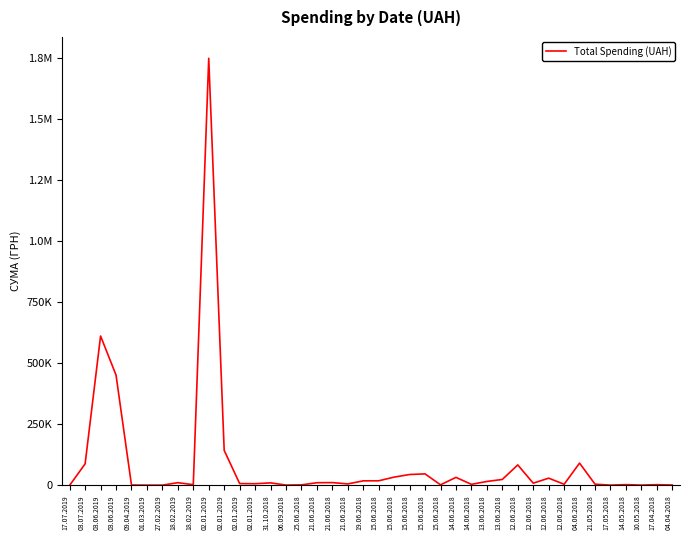

True or false: the data has more than 2 interior local peaks.

True